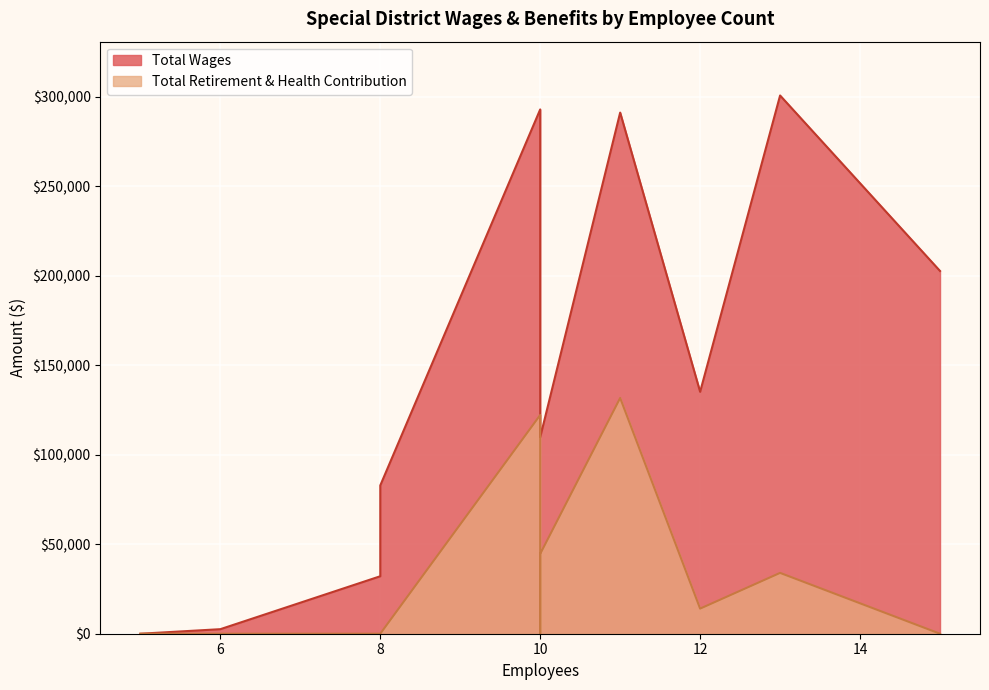

What is the sum of all Total Retirement & Health Contribution values?

415328